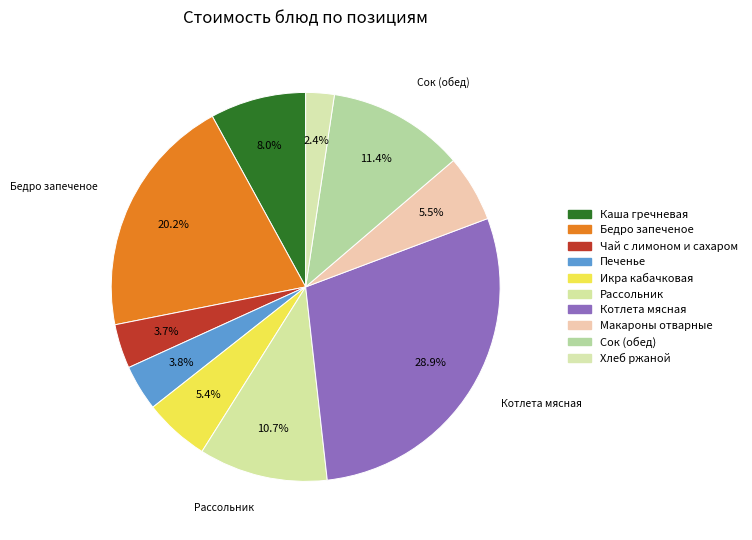

What is the total percentage of Рассольник and Сок (обед)?

22.1%